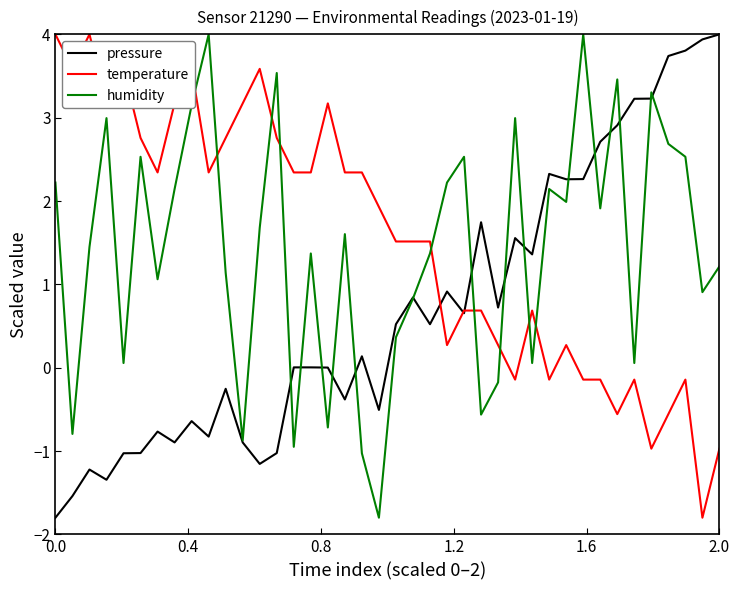

After their last crossing, which series has the higher values: temperature or humidity?

humidity